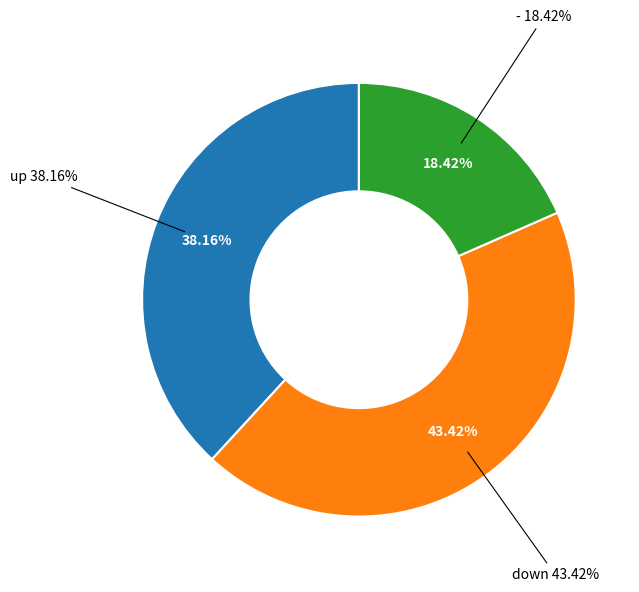

What percentage is the - slice, to the nearest percent?

18%